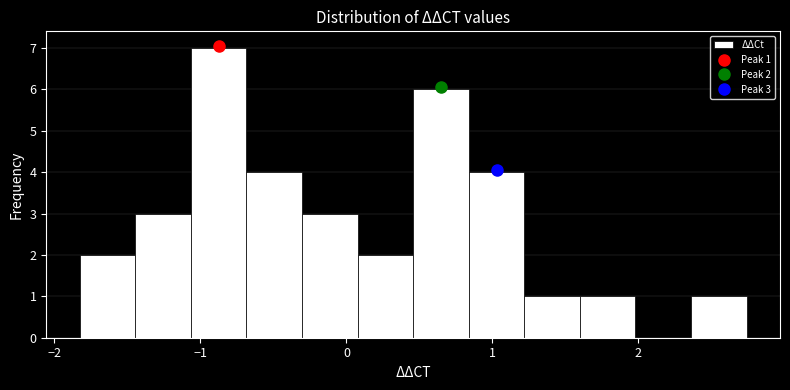

Read against the x-axis, roughly where is the centre of the tallest bar?

-0.9